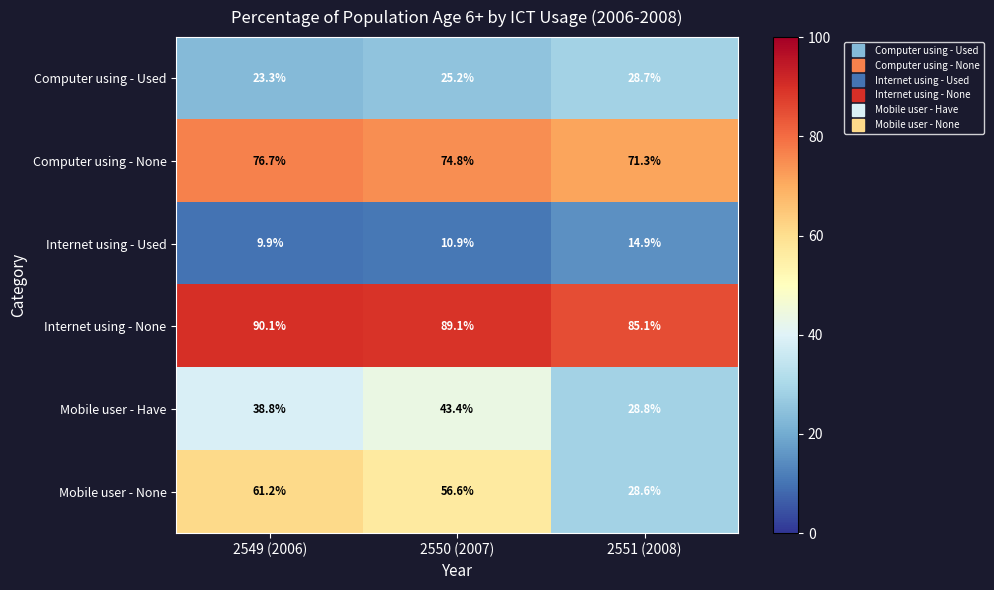

What is the lowest value of the Computer using - Used series?

23.3